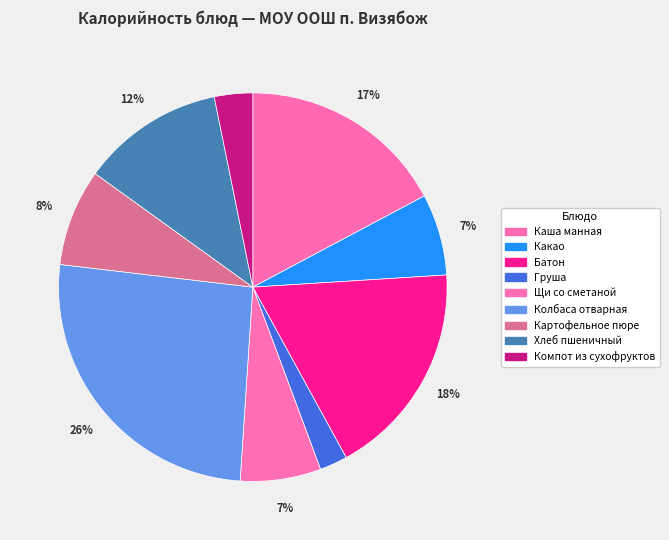

Is Какао the majority of the pie?

No